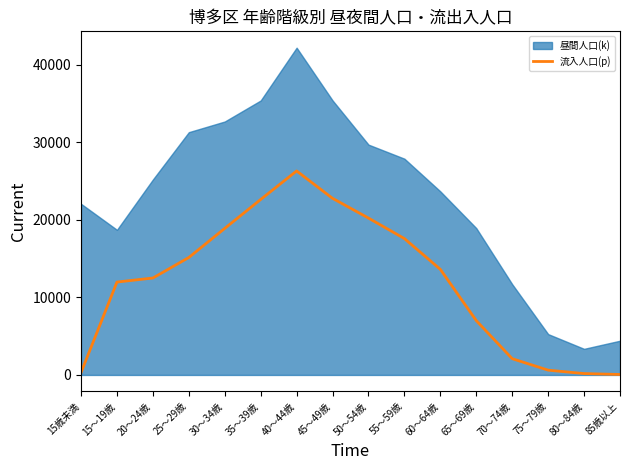

What is the maximum value for 流入人口(p)?

26299